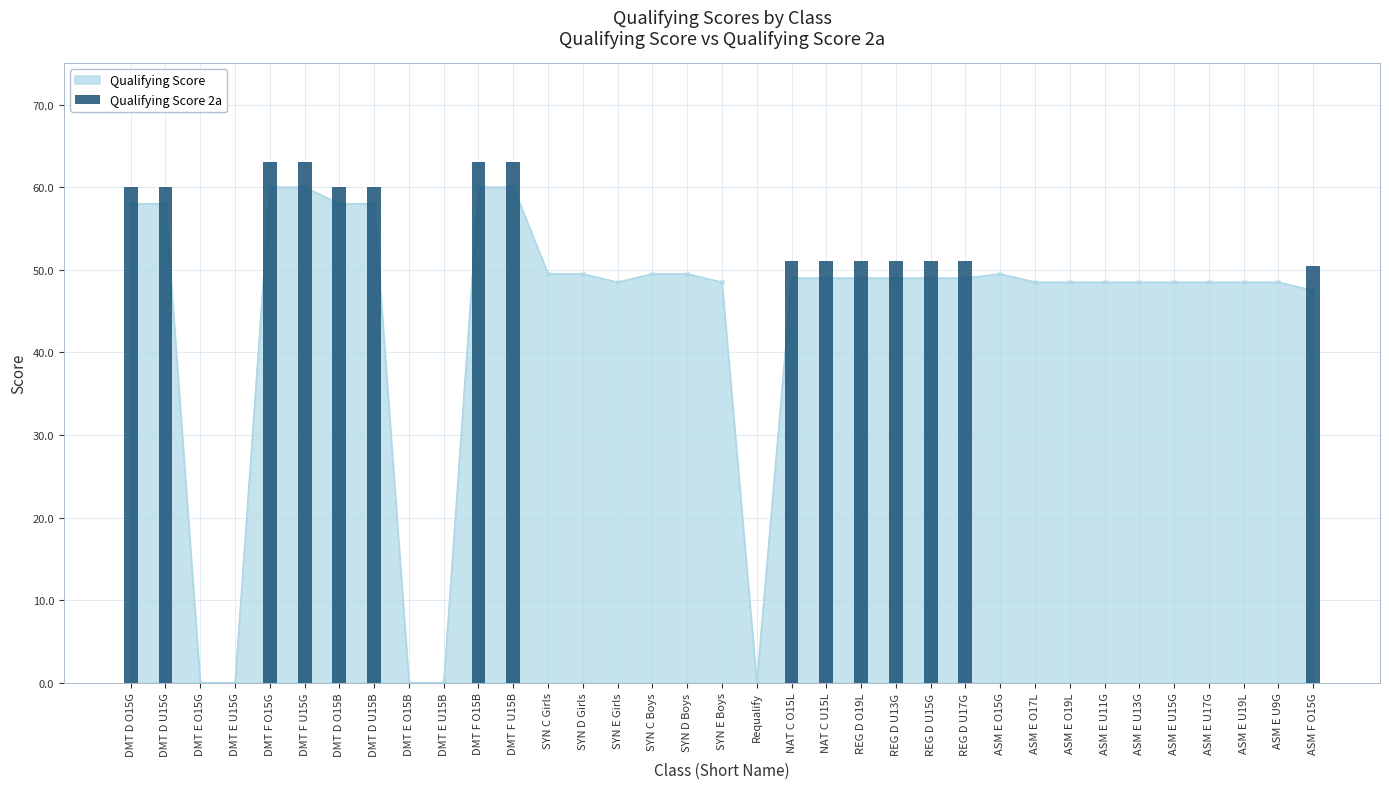

True or false: the data shows 51.0 at REG D O19L.

True